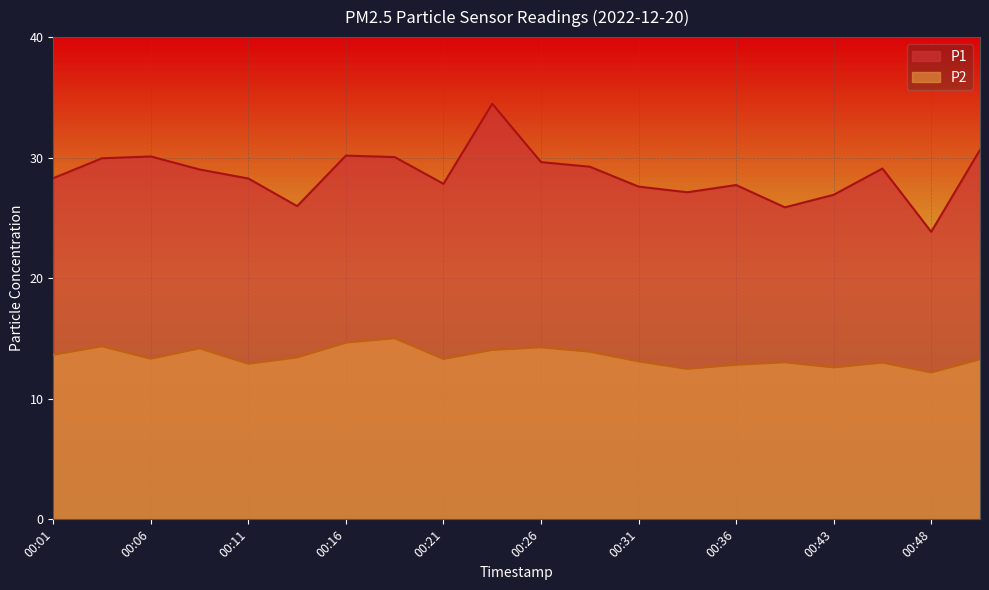

What is the difference between the highest and lowest values at 00:13?

12.6